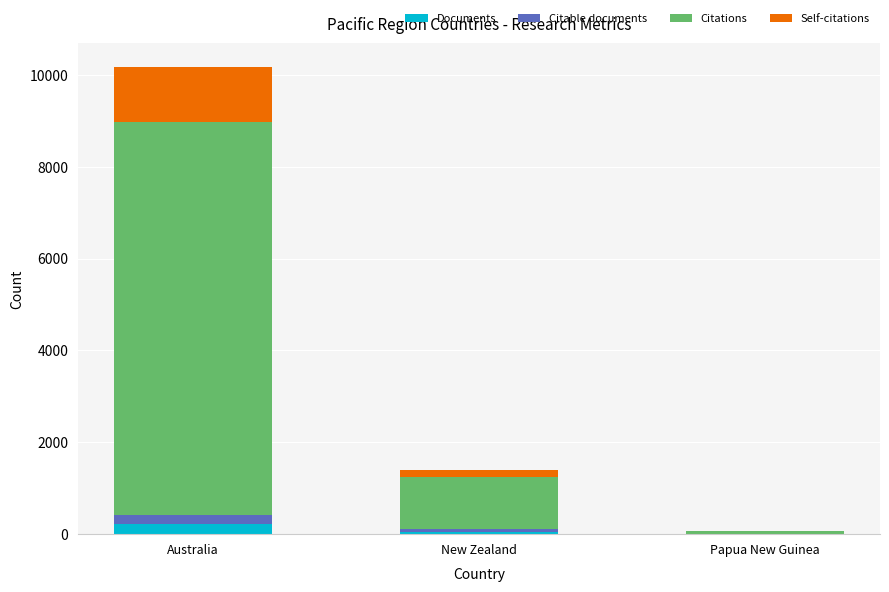

At which category is the sum across all series the highest?

Australia